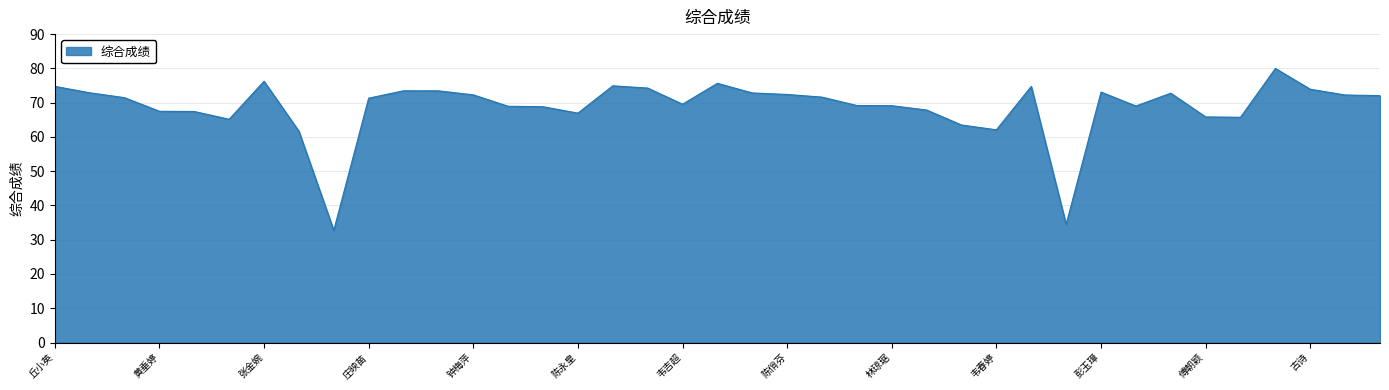

What is the maximum value shown in the chart?

80.0